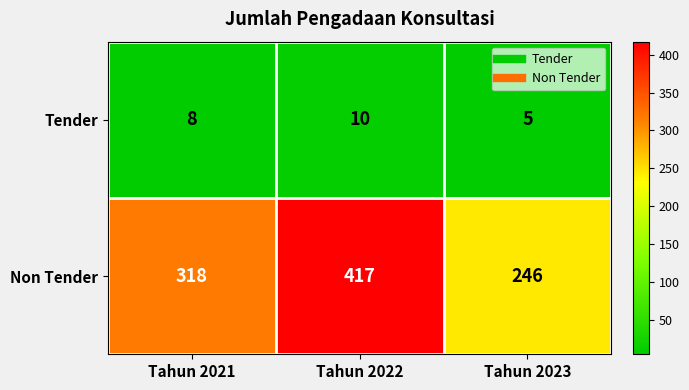

What is the smallest value displayed?

5